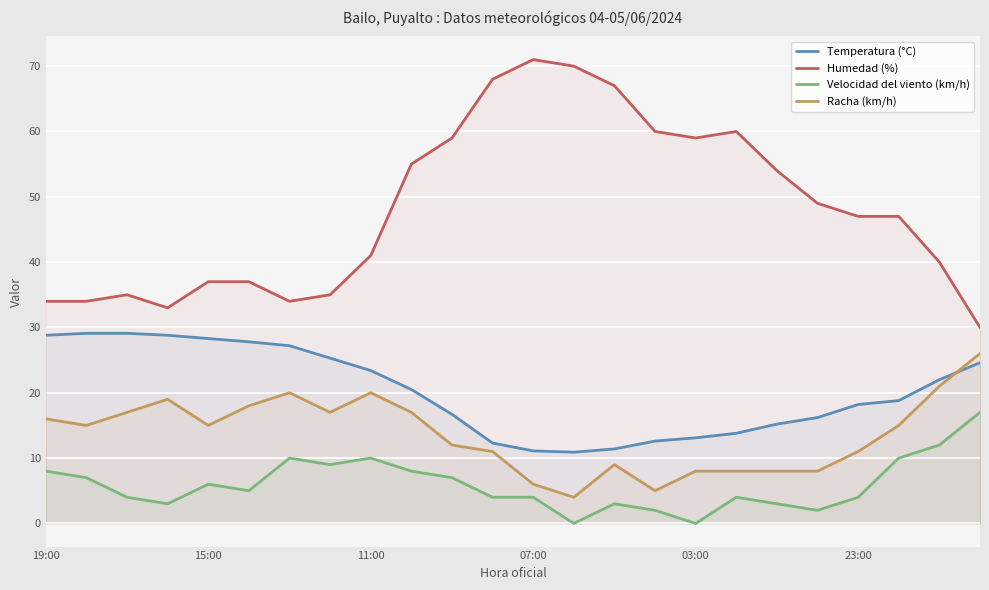

At which label does Velocidad del viento (km/h) reach its peak?

23